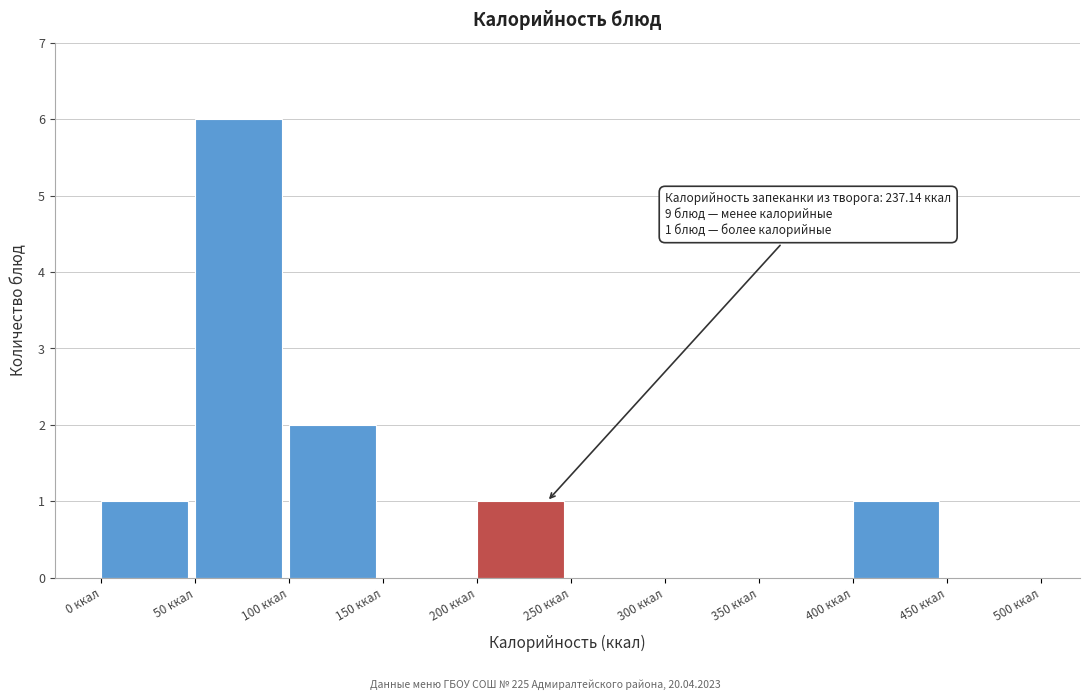

Which range on the x-axis has the tallest bar?

50 to 100